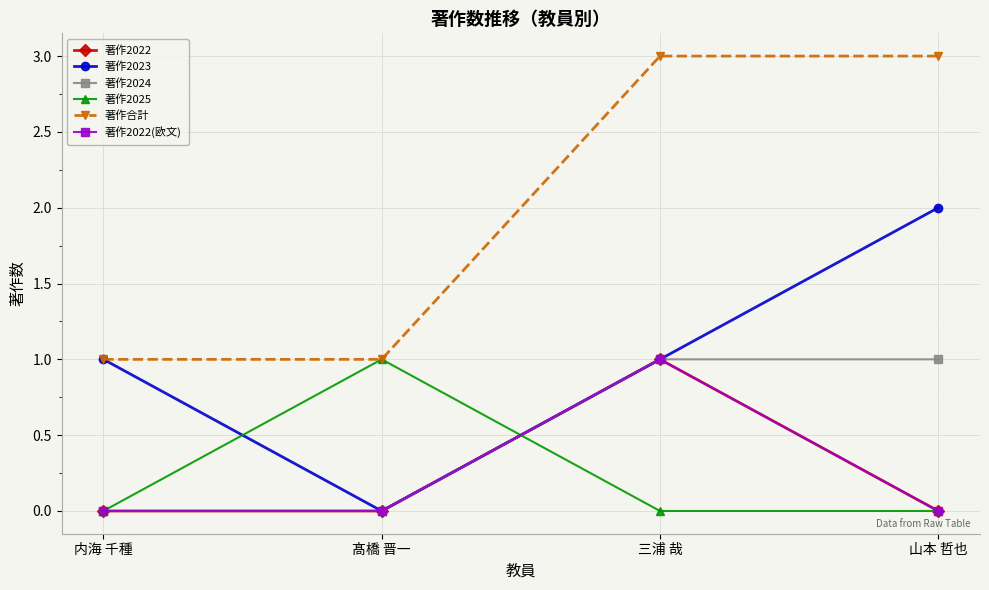

Is this an area chart (filled region under the line)?

No